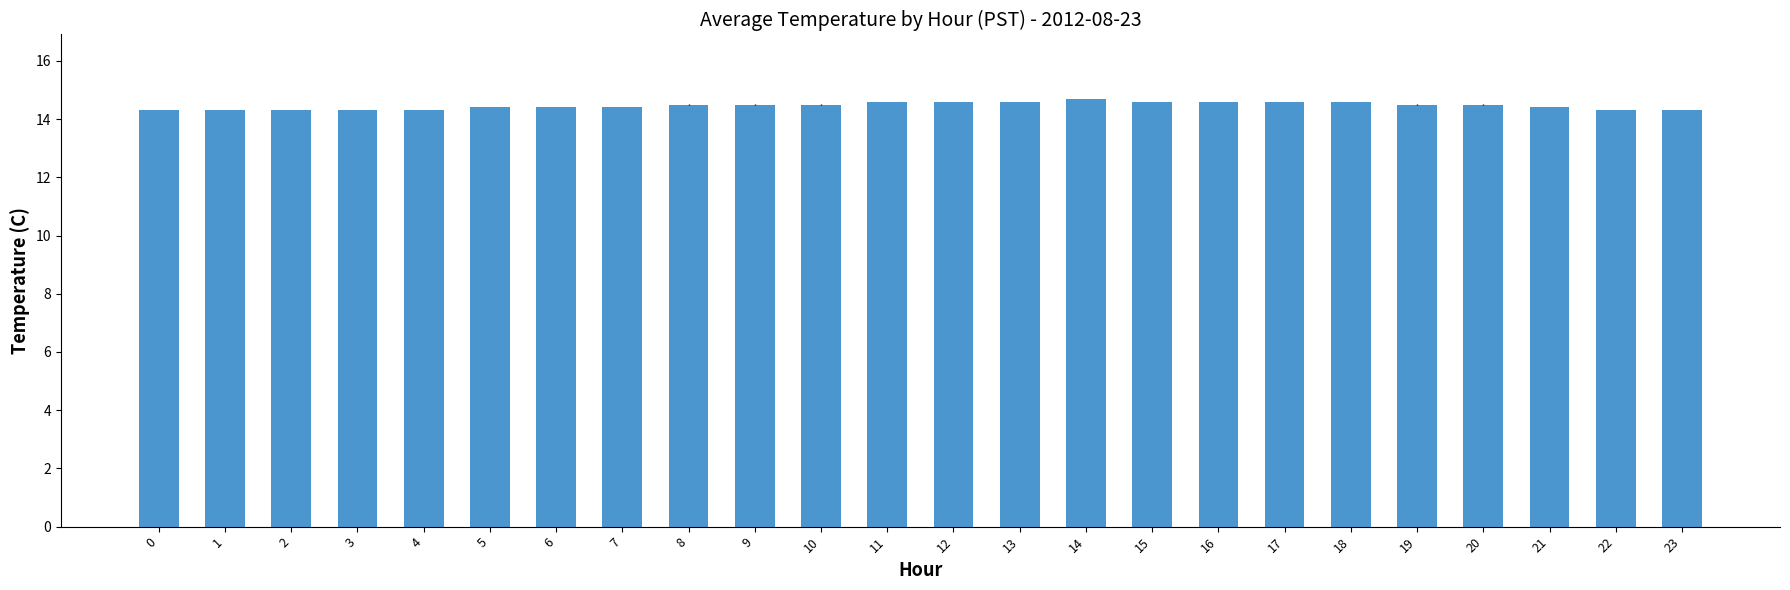

How many bars are there in total?

24